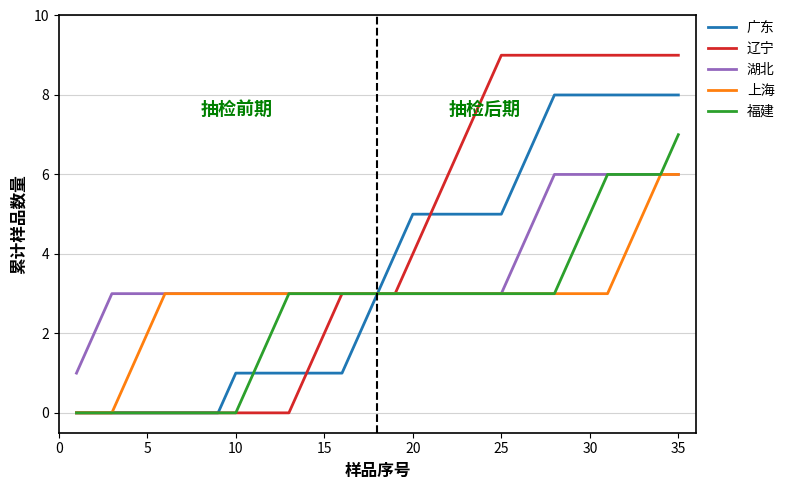

What is the greatest value displayed?

9